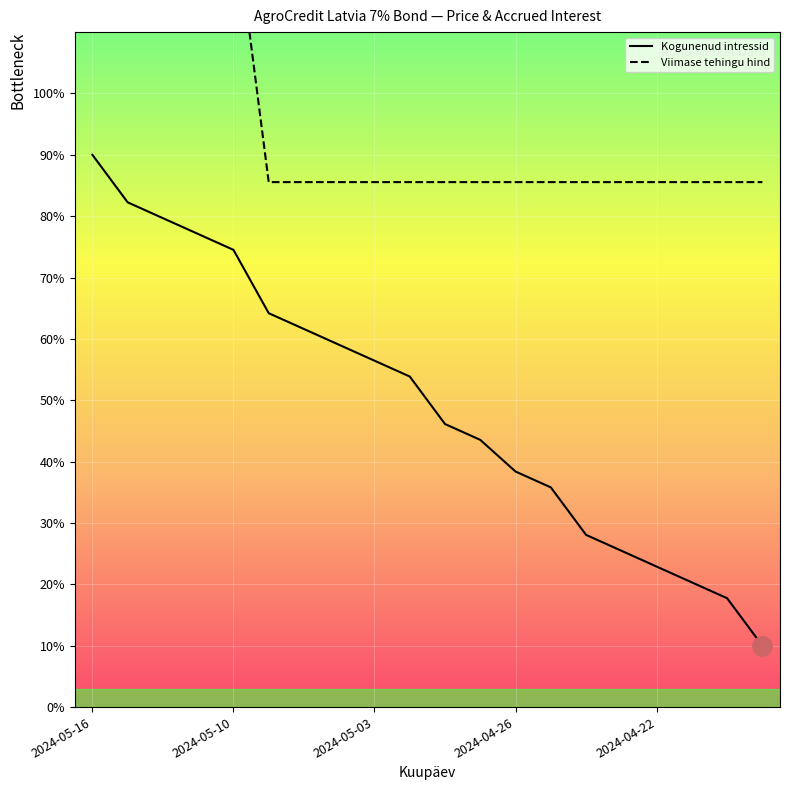

What is the minimum value for Kogunenud intressid?

10.0